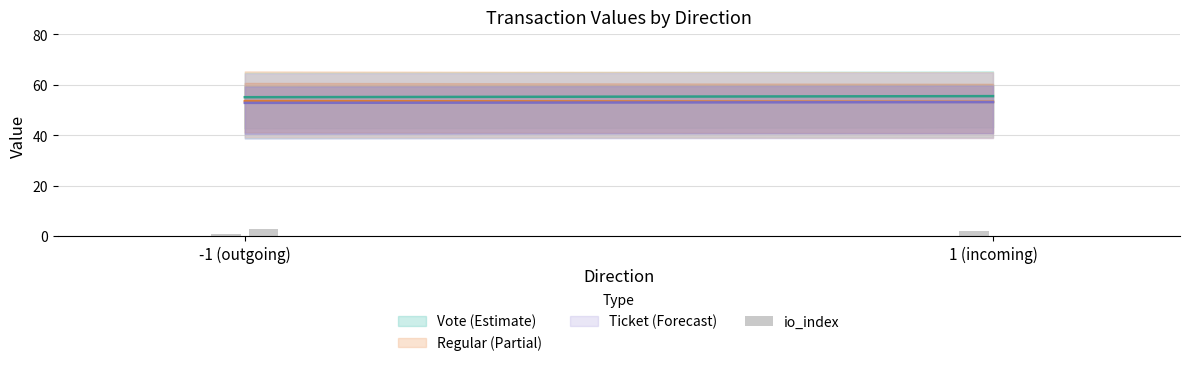

Count the number of categories in the chart.

4